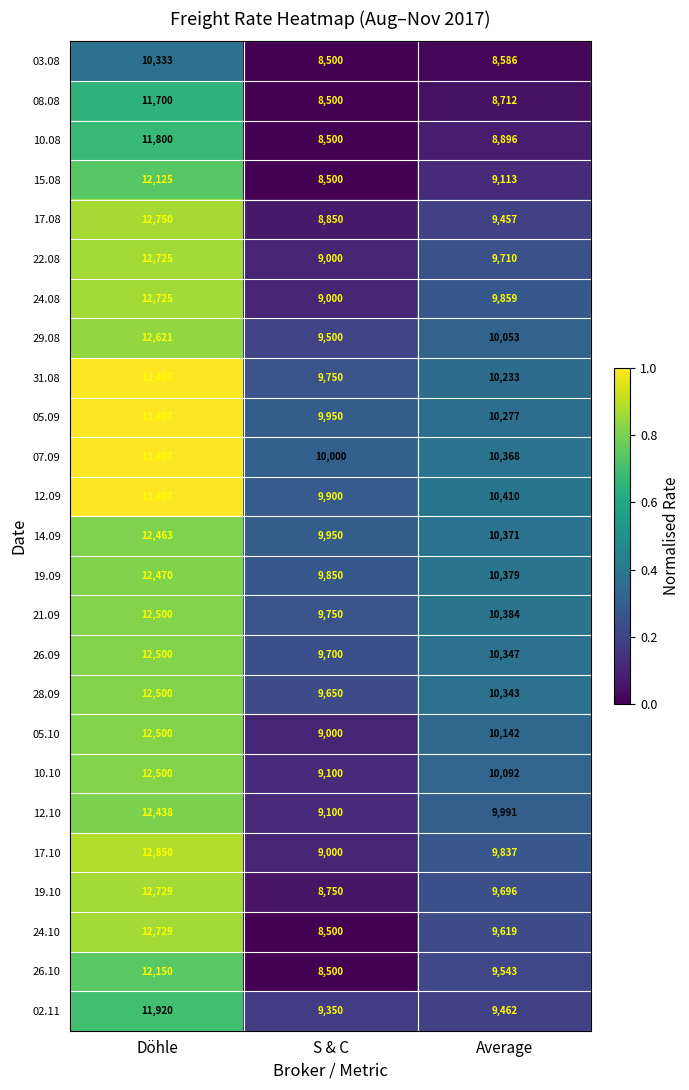

What is the sum of the 29.08 values at Average and S & C?

19553